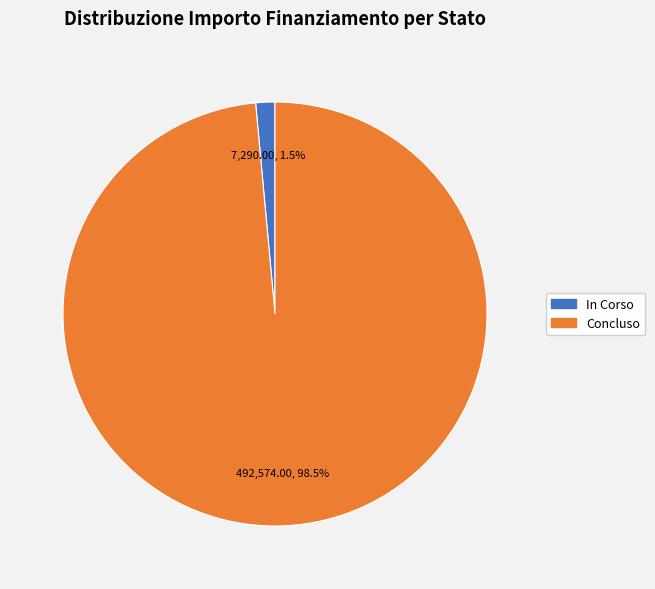

Is there a majority slice in this chart?

Yes